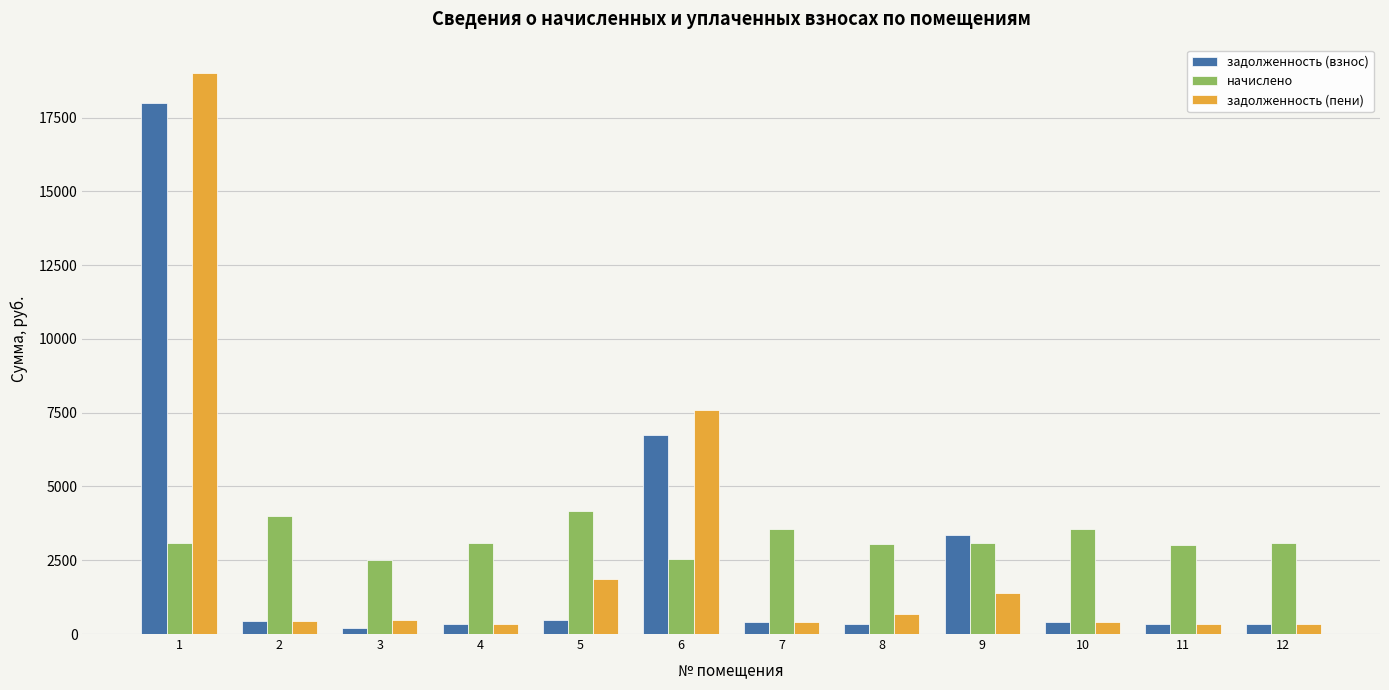

Are the bars grouped side by side (vs. stacked)?

Yes